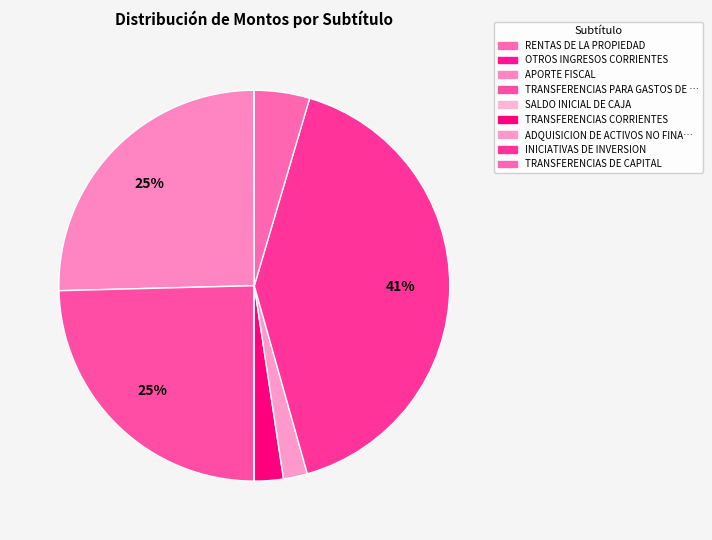

Is there any slice that represents more than half of the pie?

No